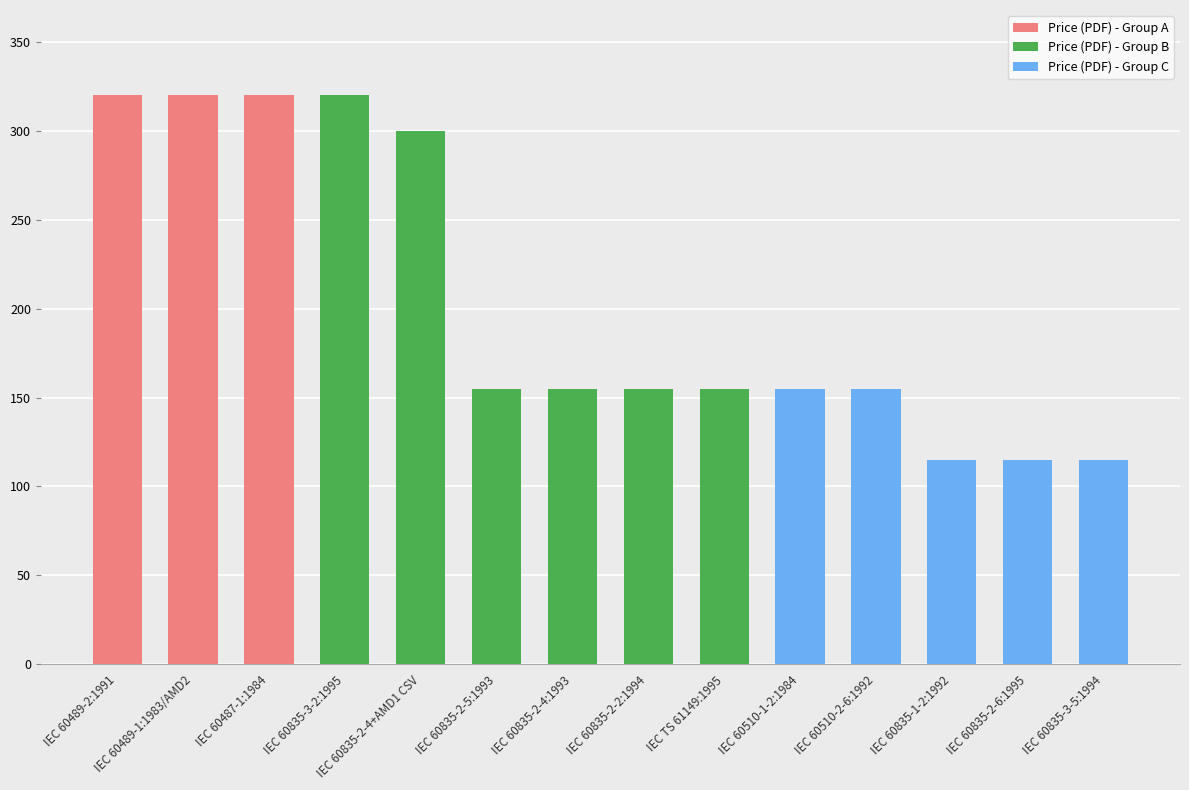

What is the difference between the maximum and minimum values in the price_pdf series?

205